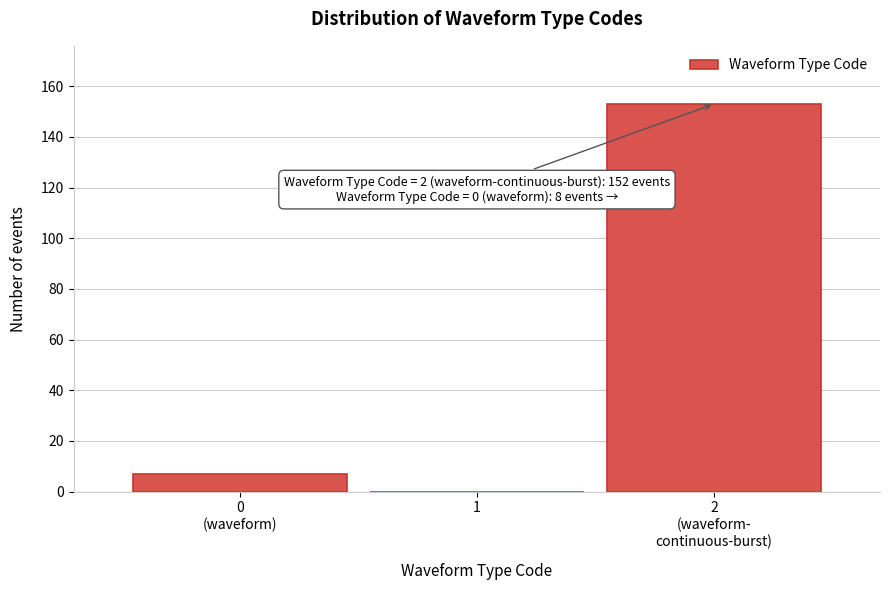

Is it true that the value at 1 is 0?

True